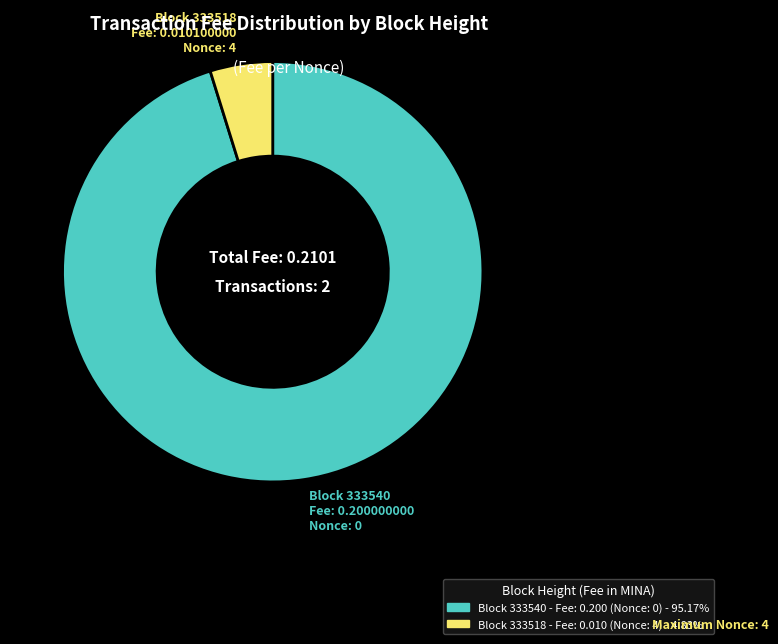

Count the number of slices in the pie.

2